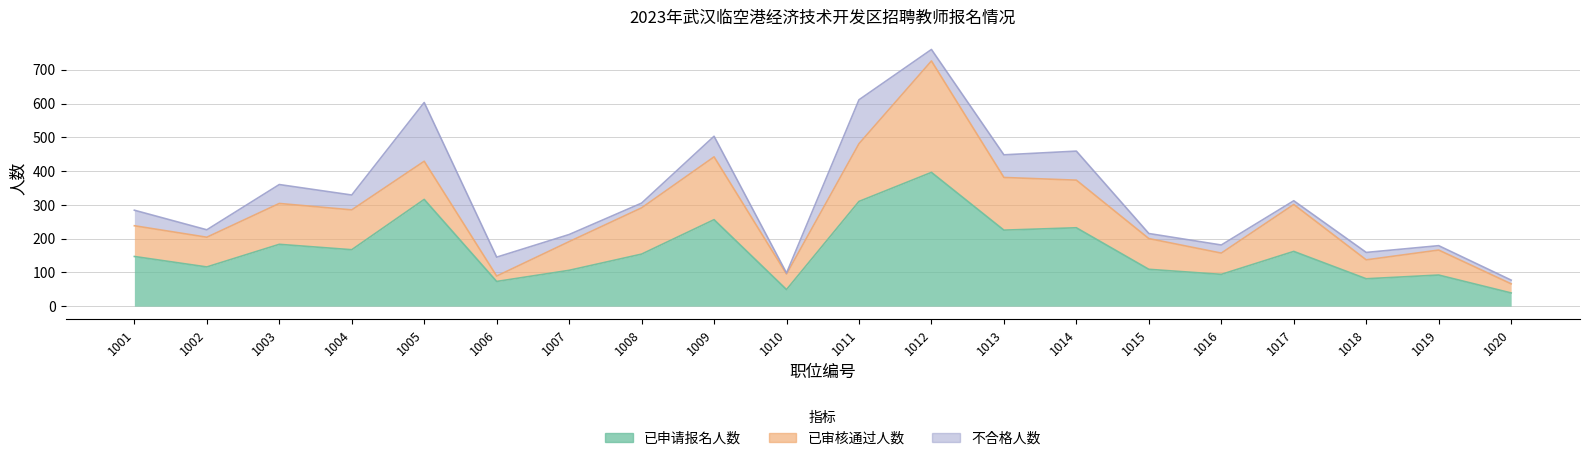

At which category is the sum across all series the highest?

1012